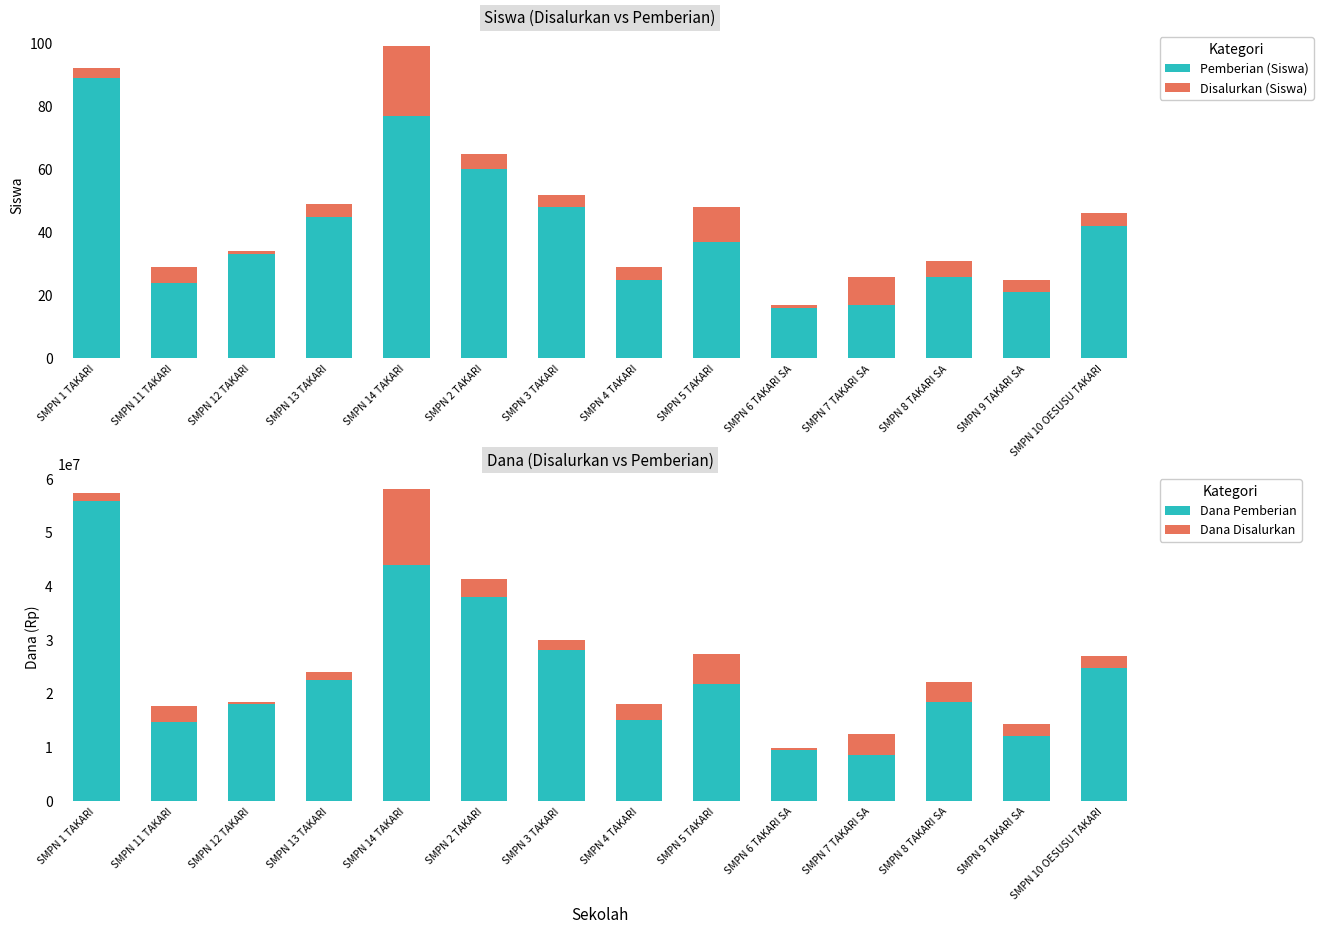

Which category has the lowest value across all series?

SMPN 12 TAKARI